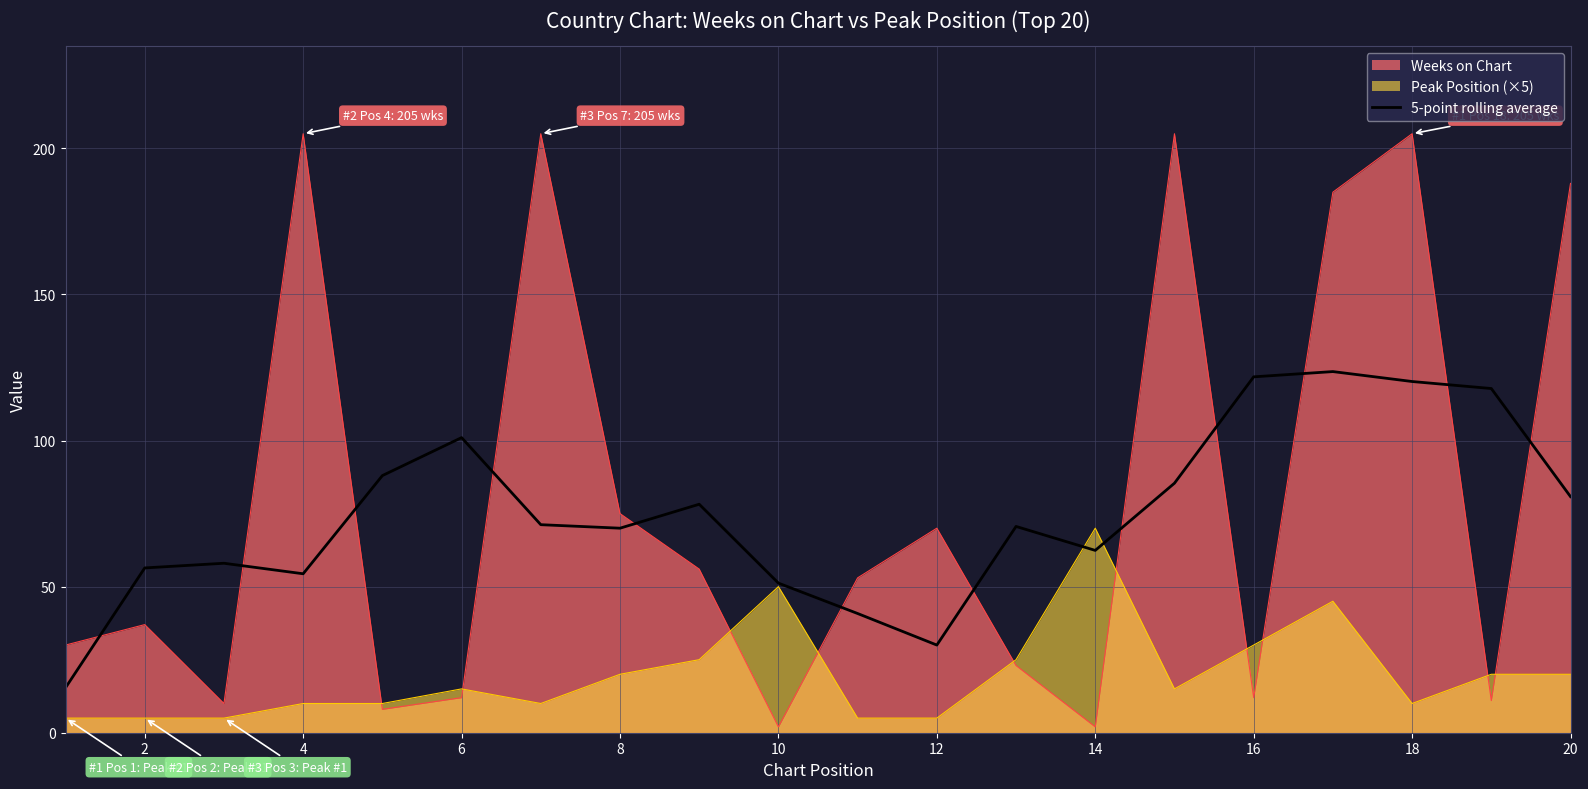

What is the minimum value shown in the chart?

2.0